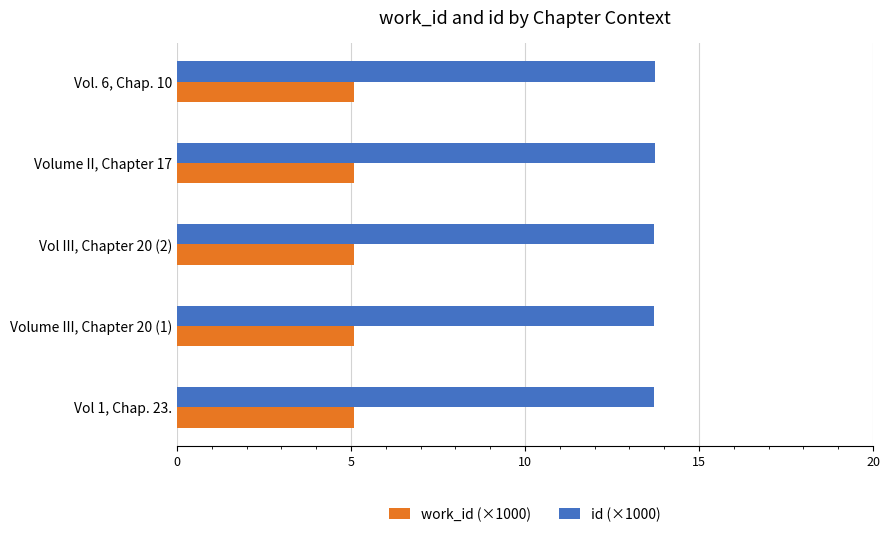

What is the minimum value for id (×1000)?

13.7